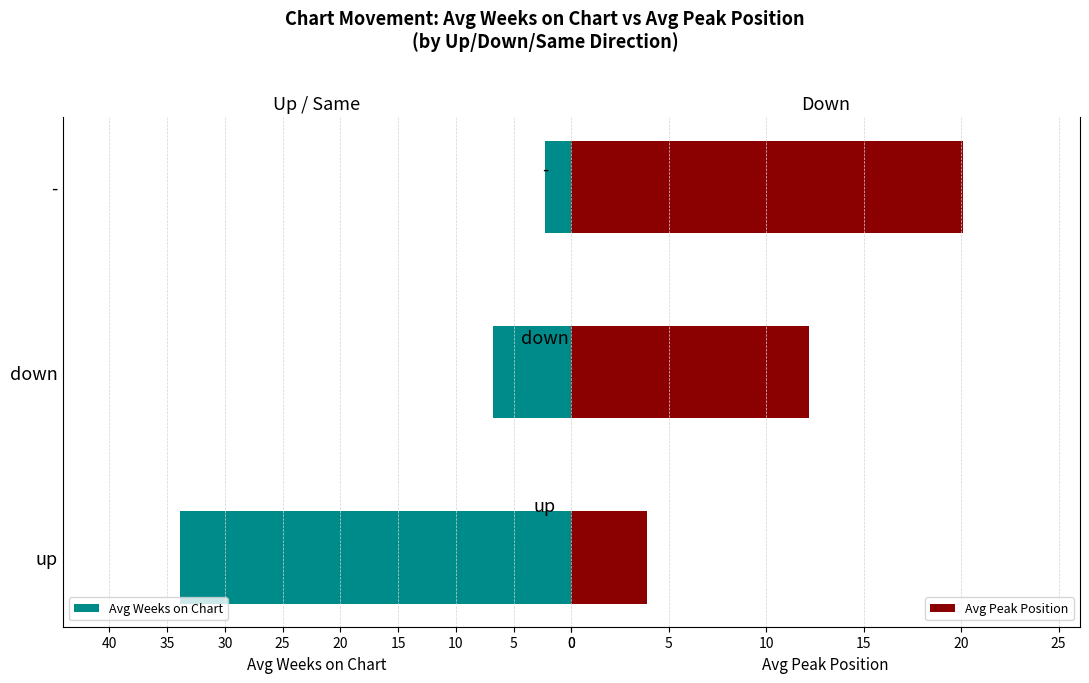

What value does the Avg Weeks on Chart series have at up?

33.9